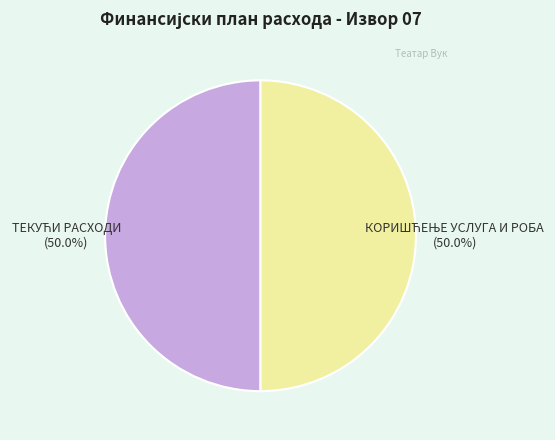

How many segments does this pie chart have?

2